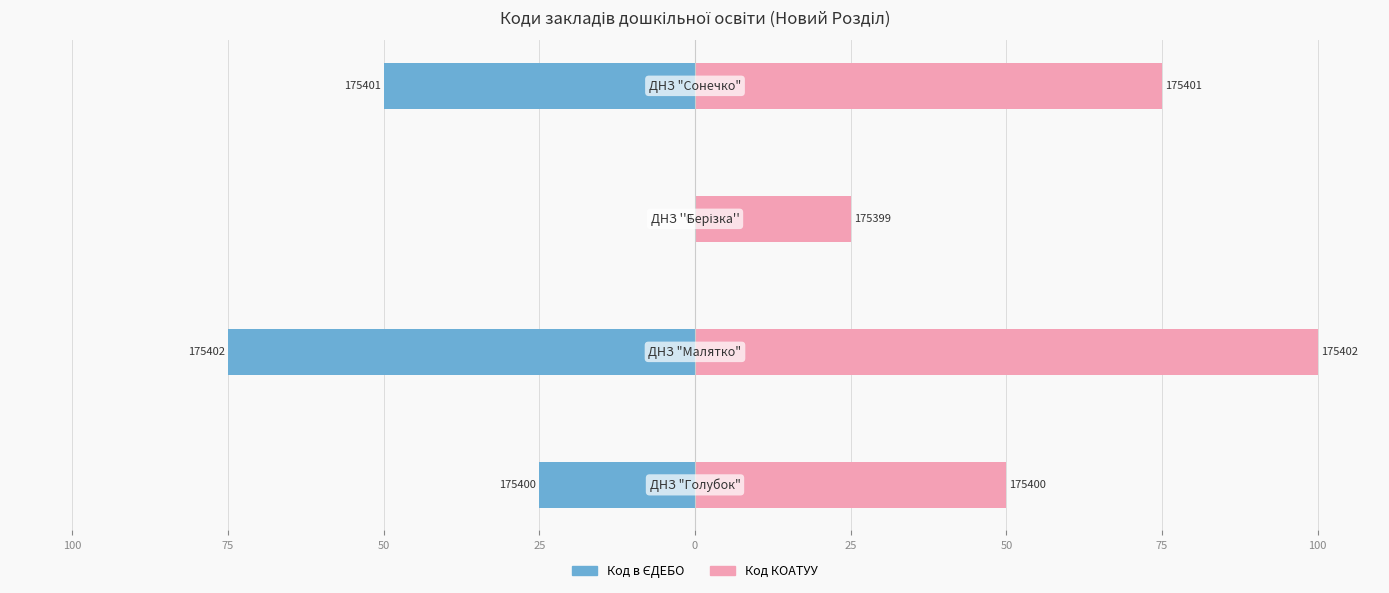

What is the difference between the maximum and minimum values in the Код в ЄДЕБО series?

75